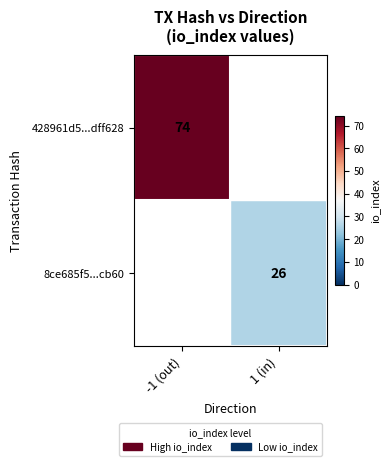

Is it true that 8ce685f5...cb60 equals 26 at 1 (in)?

True